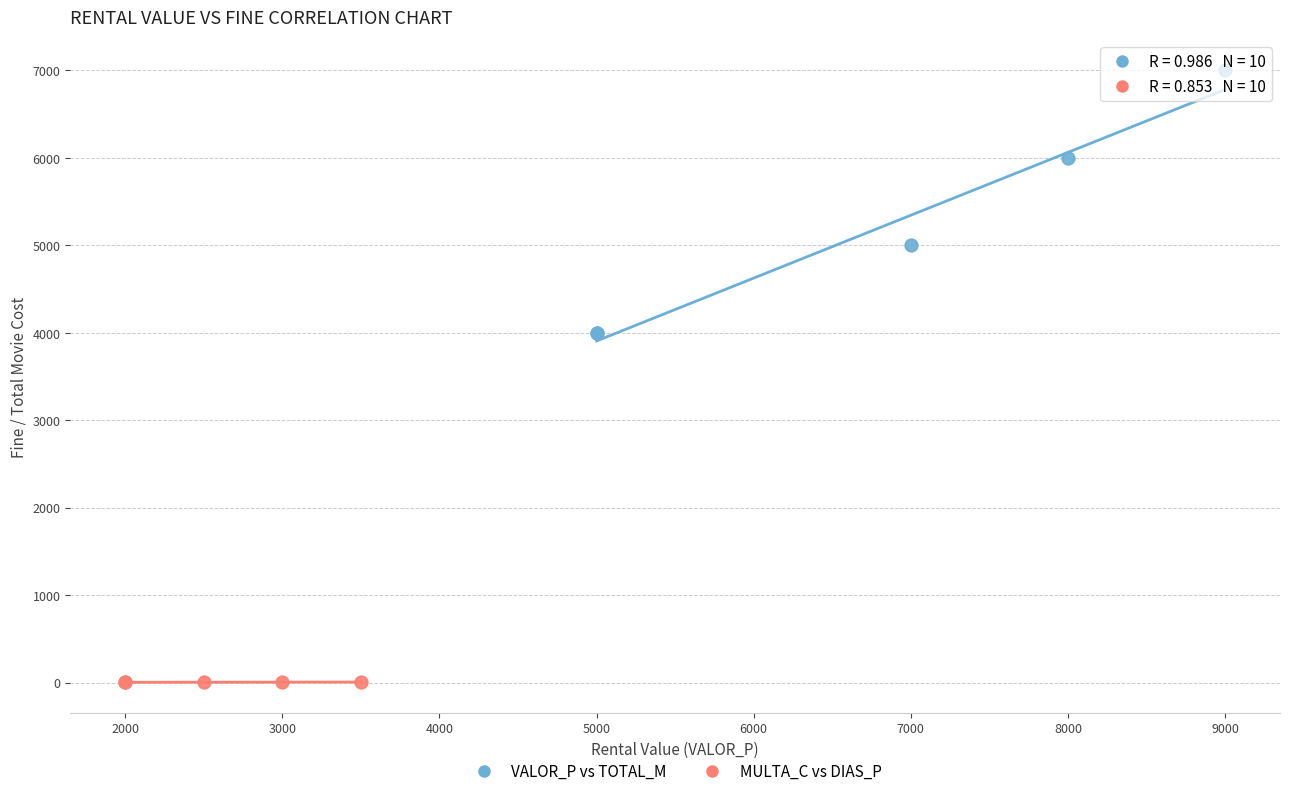

What are all the series names shown in the legend?

VALOR_P vs TOTAL_M, MULTA_C vs DIAS_P